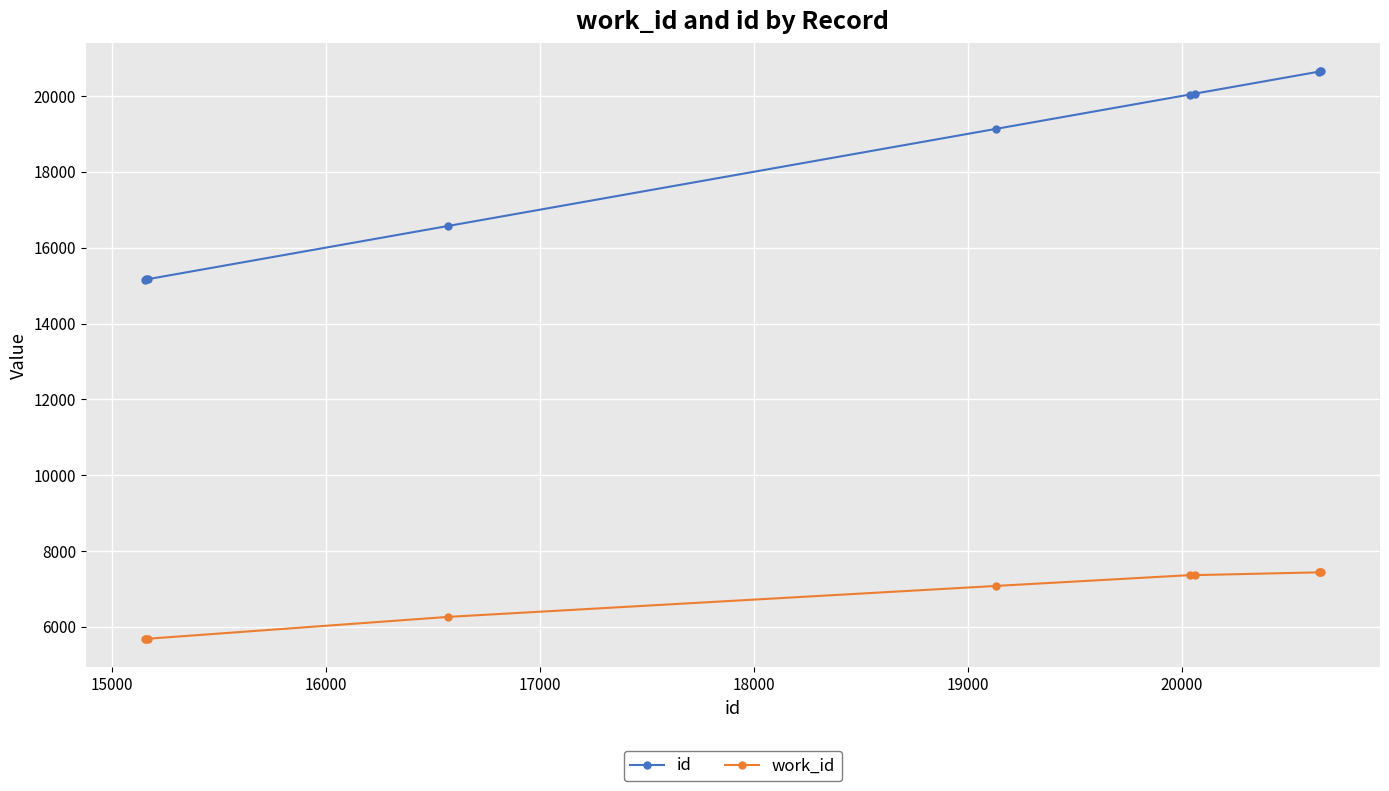

What are all the series names shown in the legend?

id, work_id